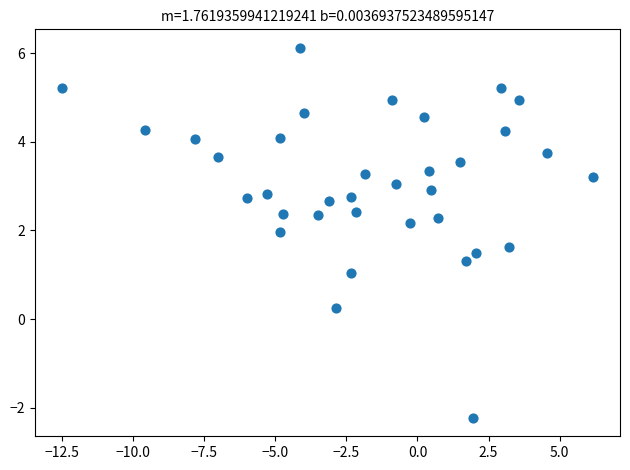

What is the range of Y values (max minus min)?

8.3